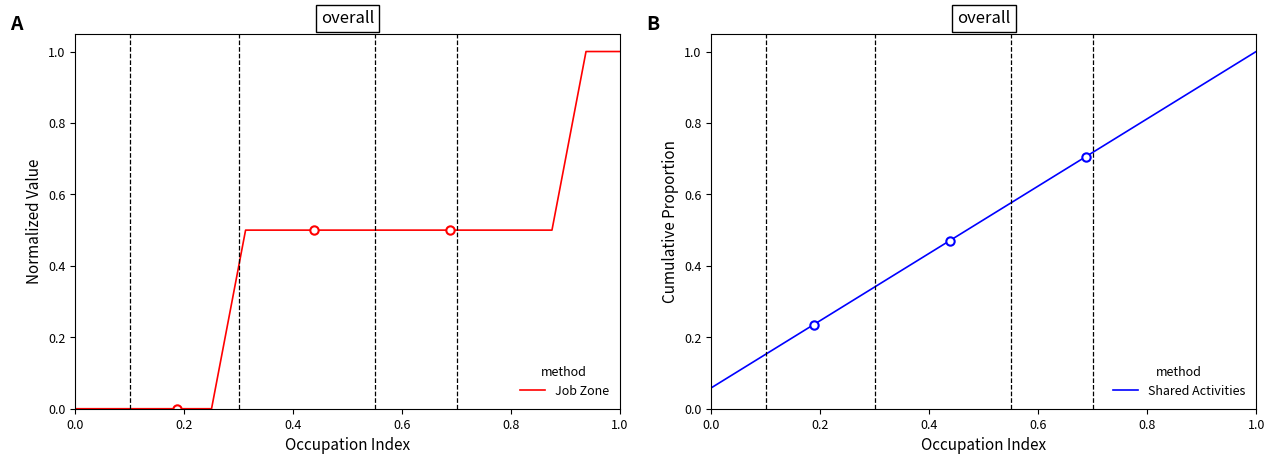

The value of Job Zone at 0.0 is 0.0. True or false?

True